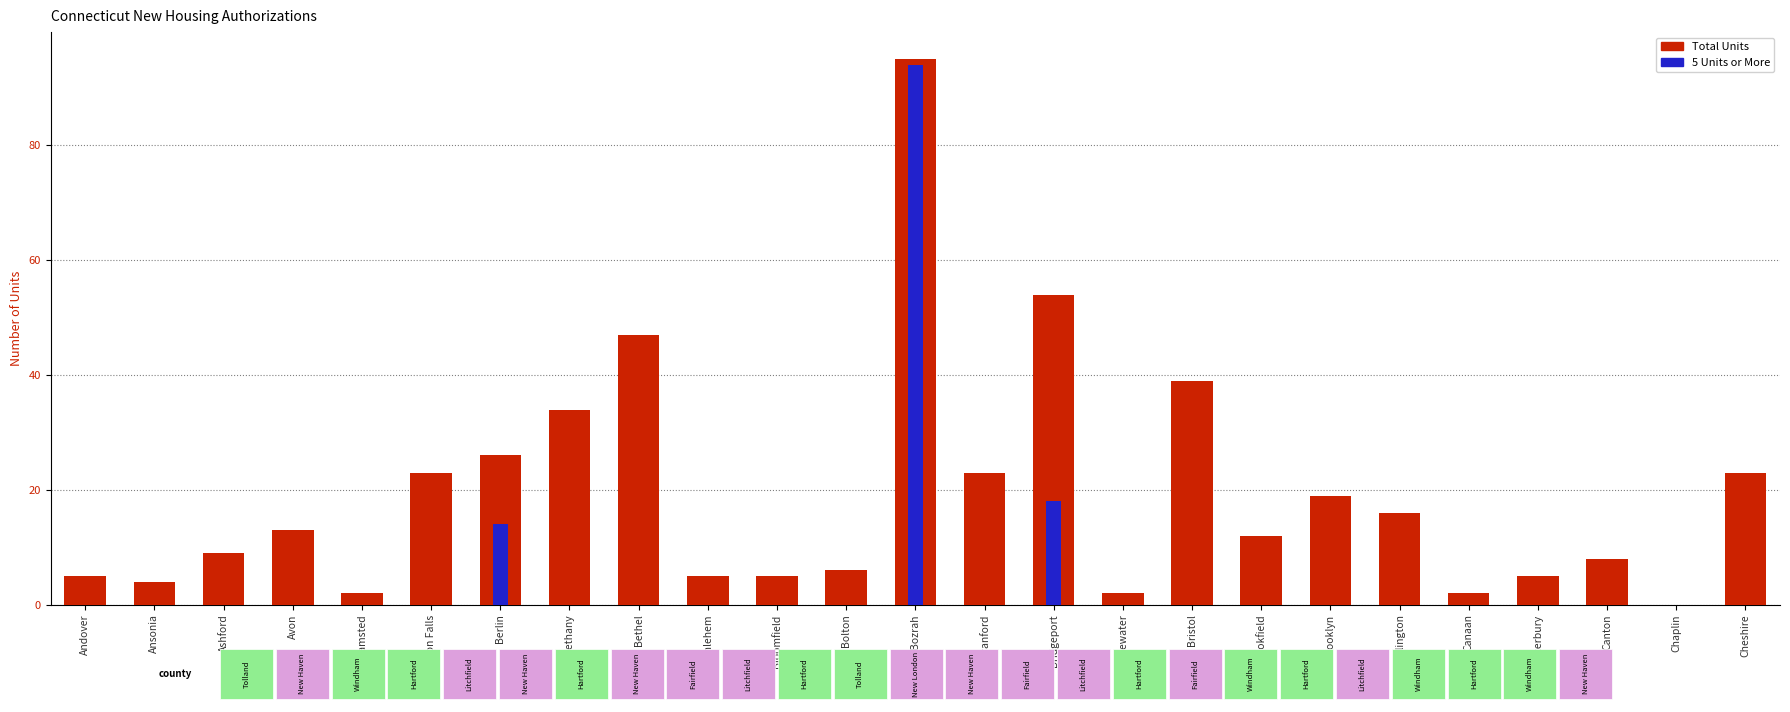

Where does the Total Units series first go above 12?

Avon